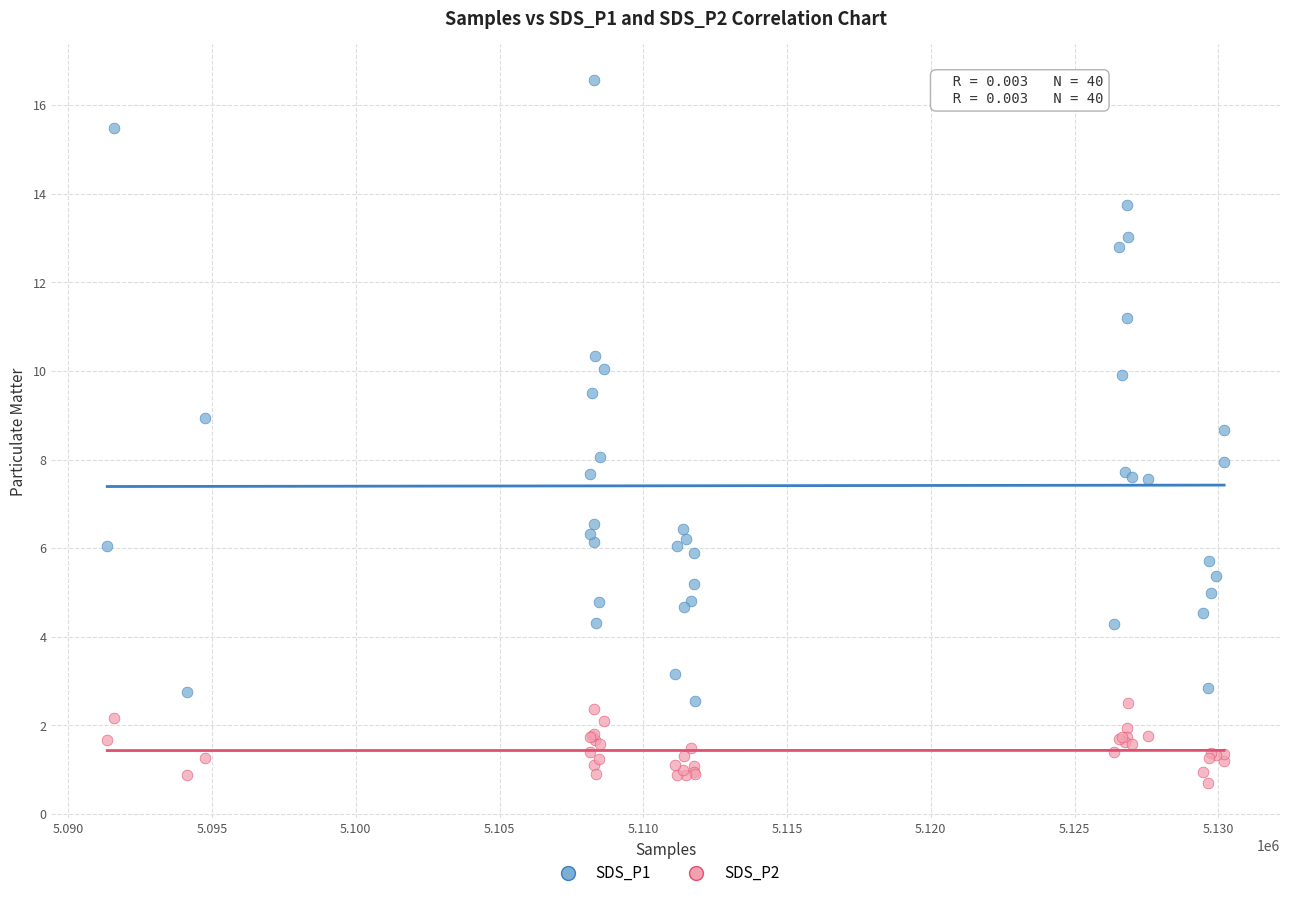

Which series has the widest spread of Y values?

SDS_P1